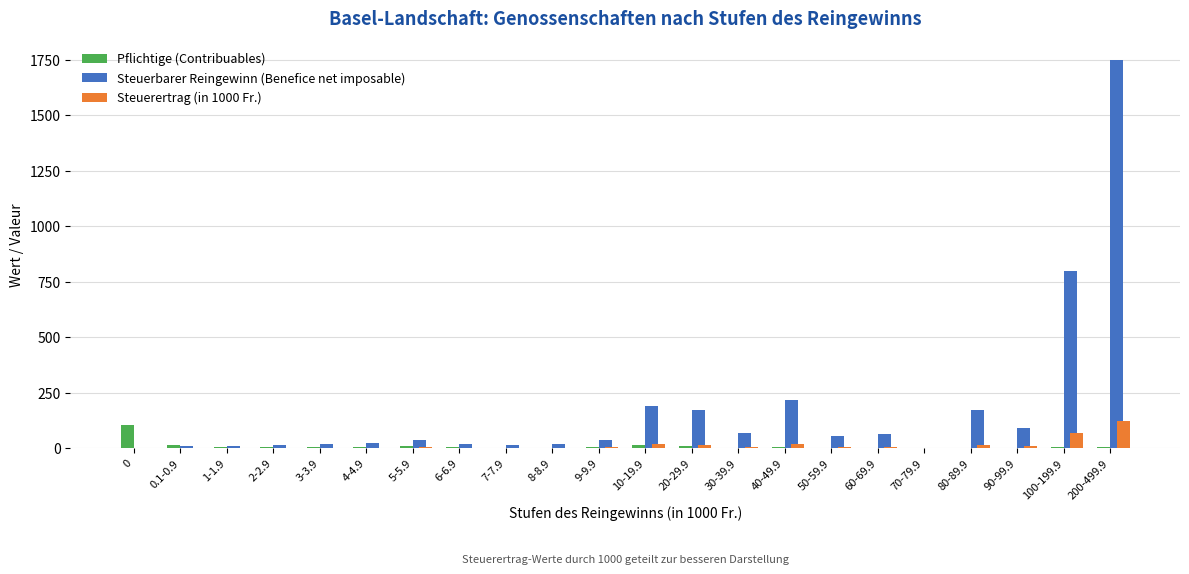

How many series are shown in this chart?

3